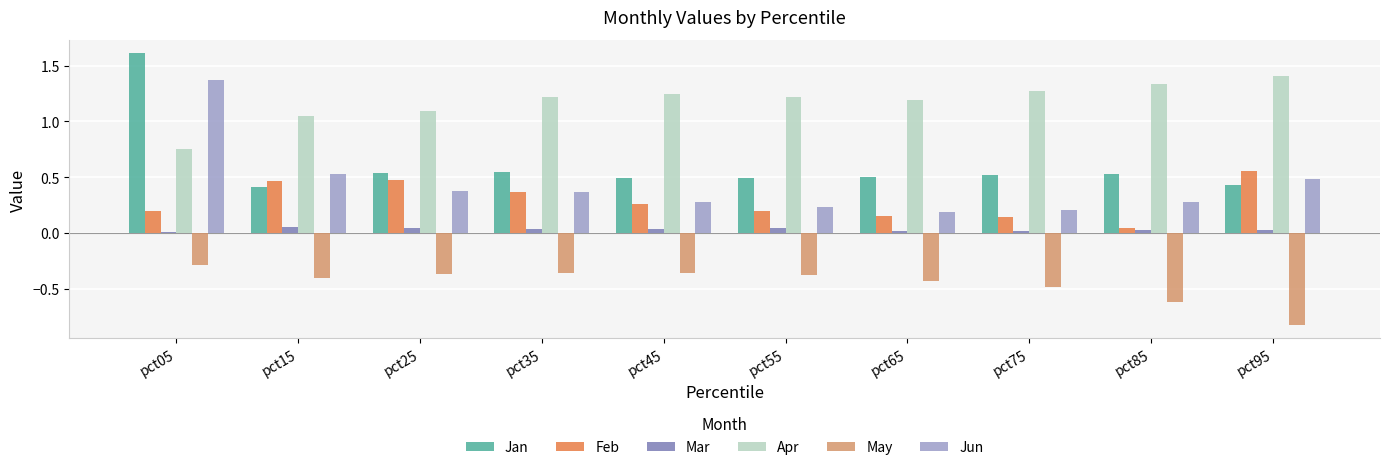

Which series changed the most between pct15 and pct55?

Jun